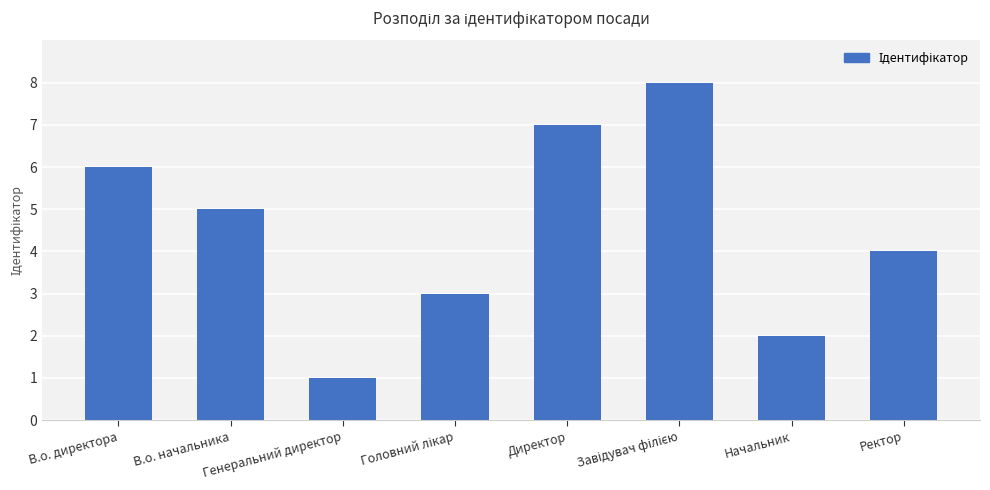

Where is the data nearest to the value 4?

Ректор